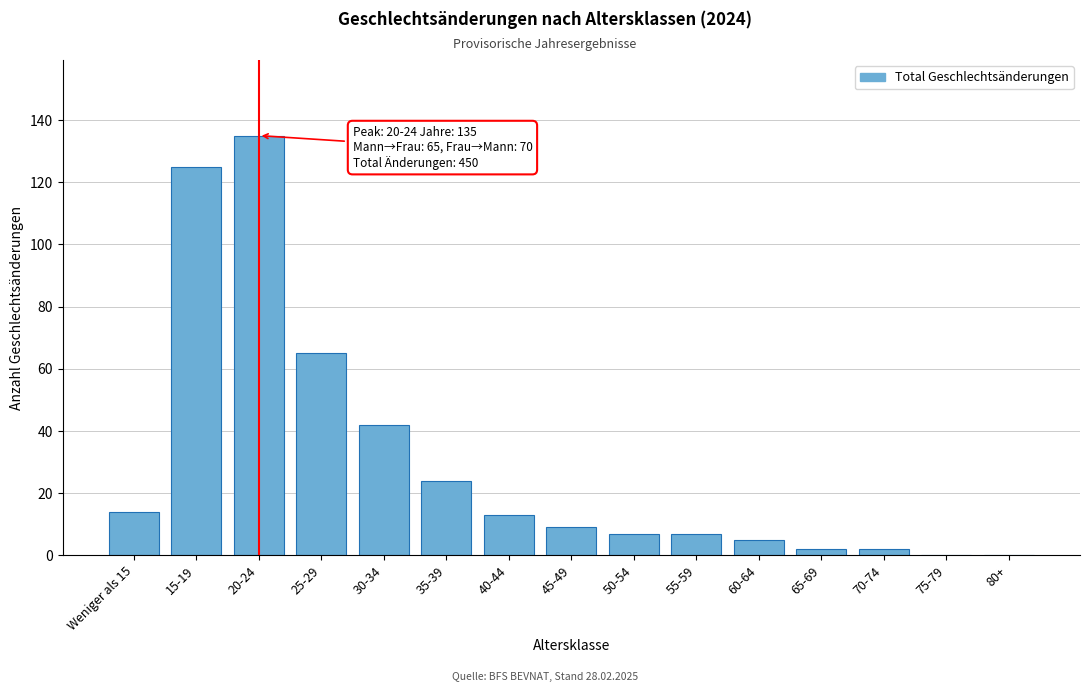

Reading left to right, extract all data points from this chart.

Weniger als 15=14	15-19=125	20-24=135	25-29=65	30-34=42	35-39=24	40-44=13	45-49=9	50-54=7	55-59=7	60-64=5	65-69=2	70-74=2	75-79=0	80+=0